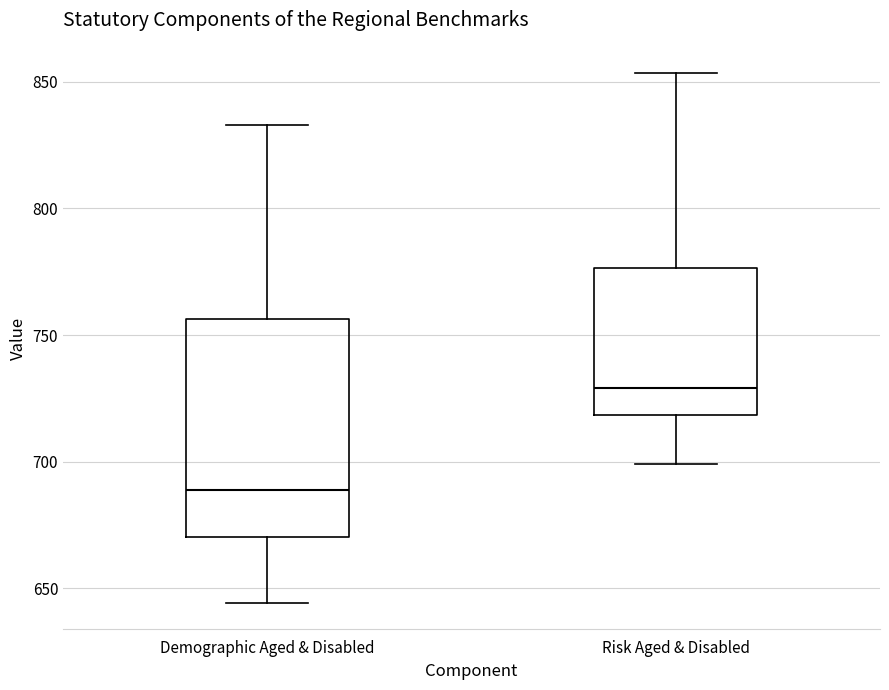

Reading left to right, read every box against the y-axis: the position of its median line, the range the box covers, and the ends of its whiskers. The values are not printed on the chart, so give them approximately, as read against the axis.

Demographic Aged & Disabled: median 690, box 670 to 755, whiskers 645 to 835
Risk Aged & Disabled: median 730, box 720 to 775, whiskers 700 to 855